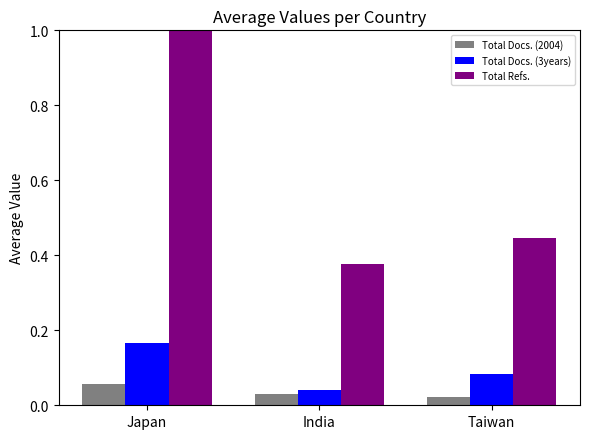

What is the maximum value shown in the chart?

1.0